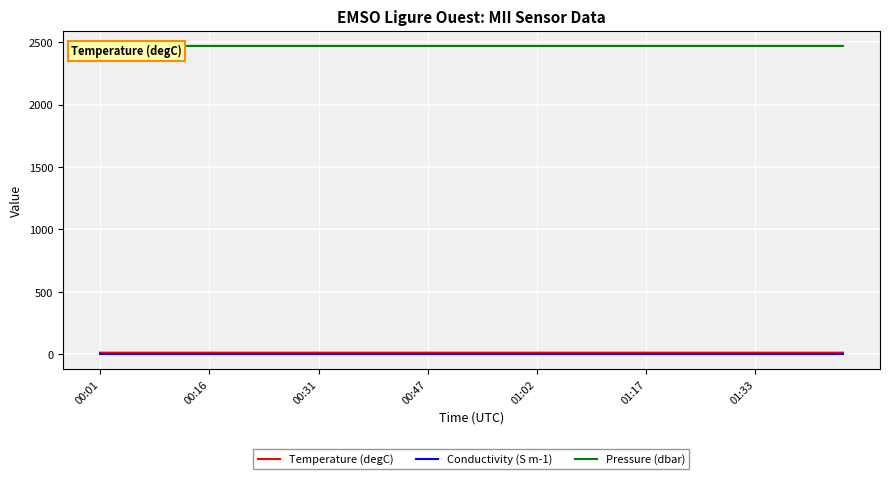

The value of Pressure (dbar) at 7 is 4250.5. True or false?

False